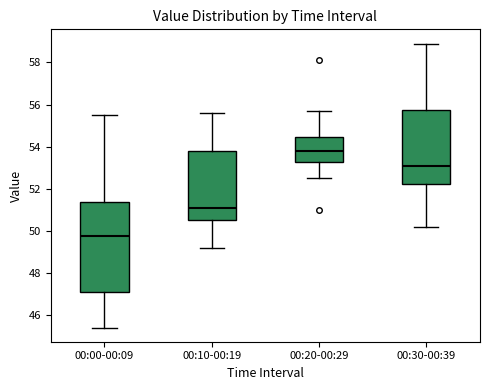

Which box has the lowest median line?

00:00-00:09